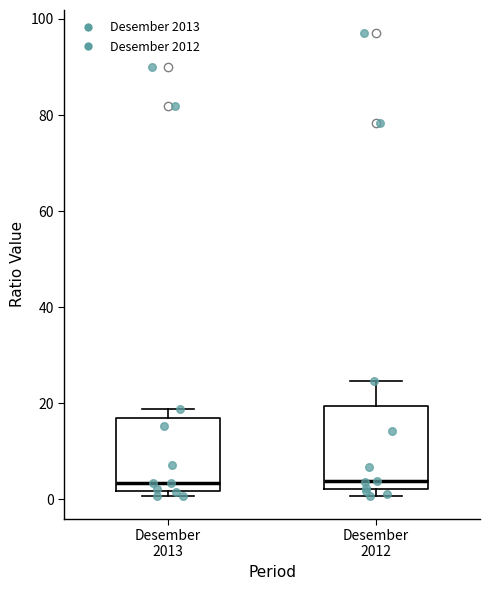

Where is the lower edge of the box for Desember 2013 on the y-axis? The values are not printed on the chart, so give them approximately, as read against the axis.

2